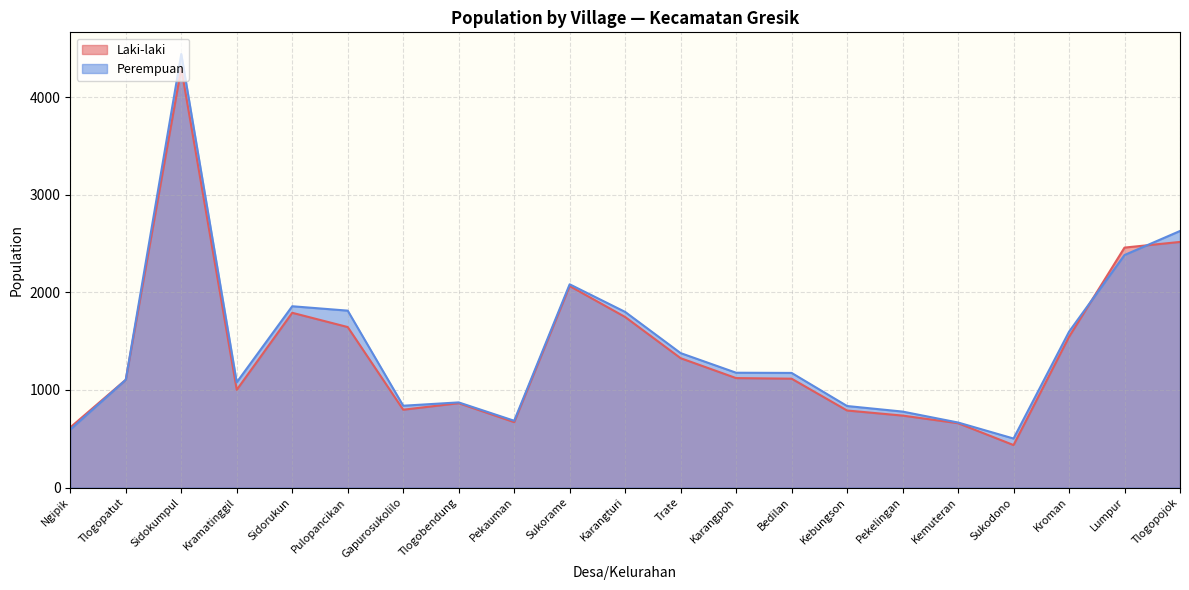

Reading left to right, transcribe all the data shown in this chart.

Laki-laki: Ngipik=616	Tlogopatut=1104	Sidokumpul=4295	Kramatinggil=1001	Sidorukun=1790	Pulopancikan=1644	Gapurosukolilo=797	Tlogobendung=864	Pekauman=670	Sukorame=2064	Karangturi=1747	Trate=1325	Karangpoh=1121	Bedilan=1115	Kebungson=789	Pekelingan=737	Kemuteran=659	Sukodono=435	Kroman=1544	Lumpur=2458	Tlogopojok=2516
Perempuan: Ngipik=594	Tlogopatut=1104	Sidokumpul=4441	Kramatinggil=1078	Sidorukun=1857	Pulopancikan=1812	Gapurosukolilo=838	Tlogobendung=872	Pekauman=684	Sukorame=2082	Karangturi=1799	Trate=1377	Karangpoh=1176	Bedilan=1174	Kebungson=835	Pekelingan=778	Kemuteran=666	Sukodono=502	Kroman=1596	Lumpur=2382	Tlogopojok=2628